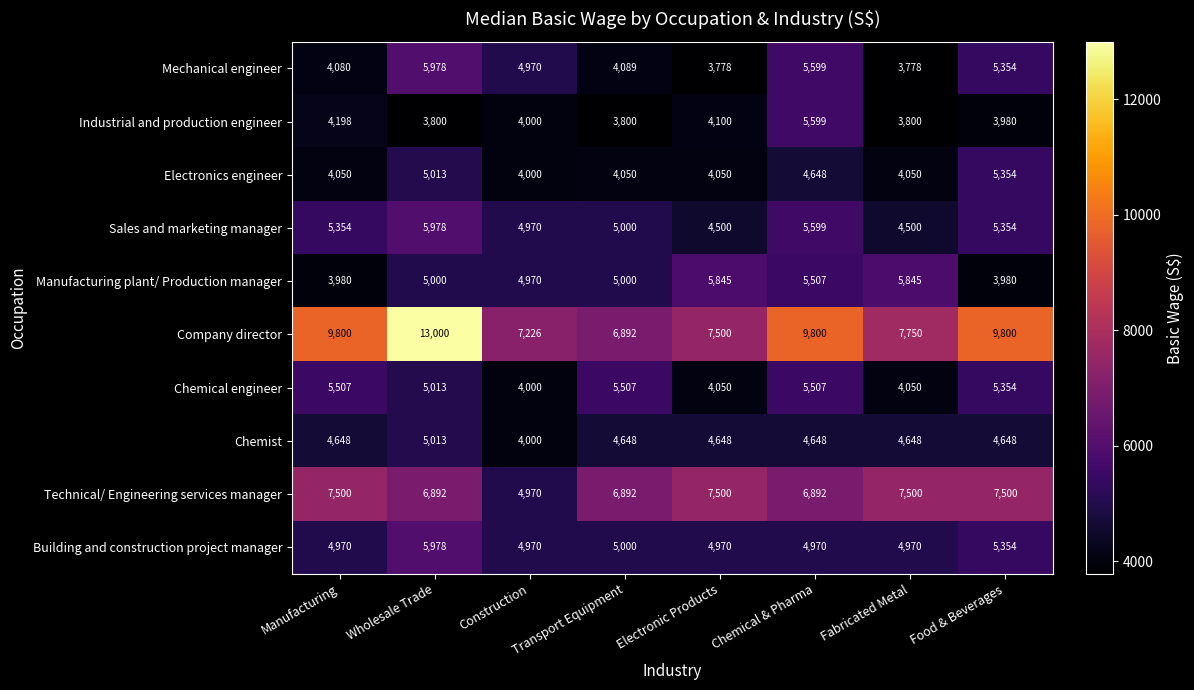

What is the difference between the maximum and minimum values in the Chemist series?

1013